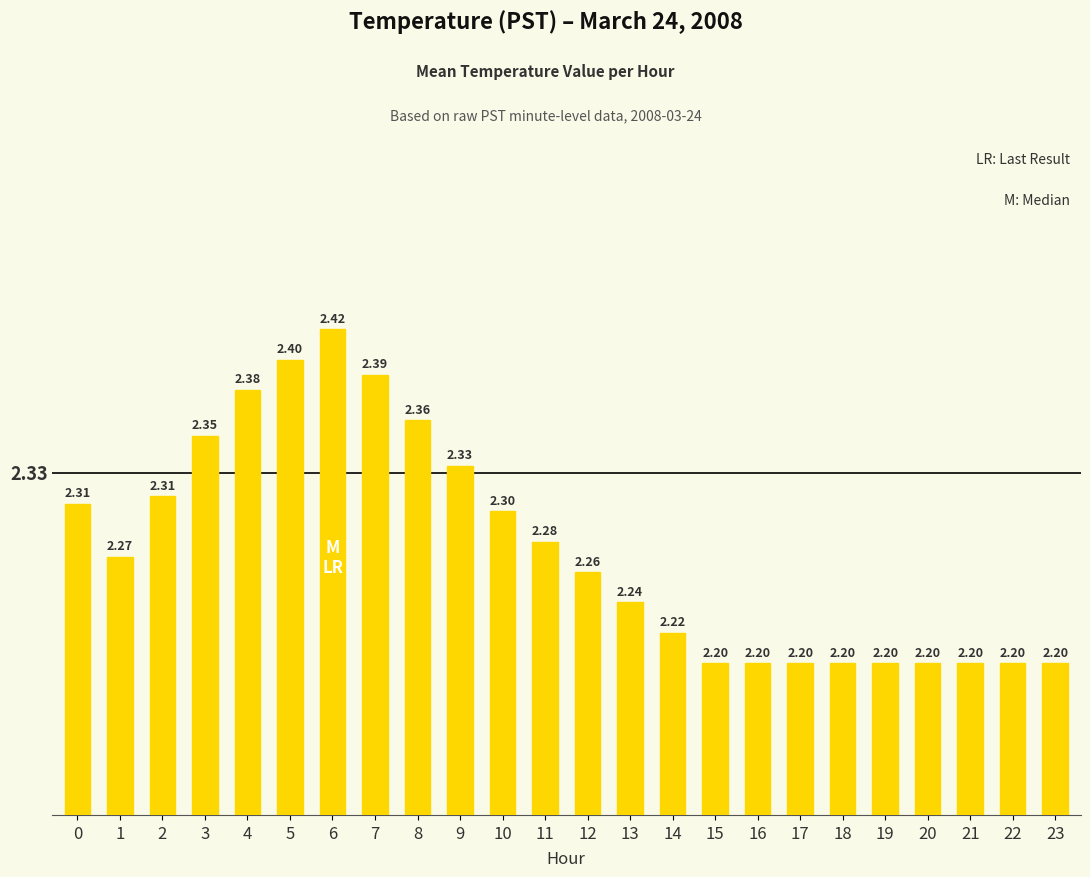

What is the sum of all values?

54.6